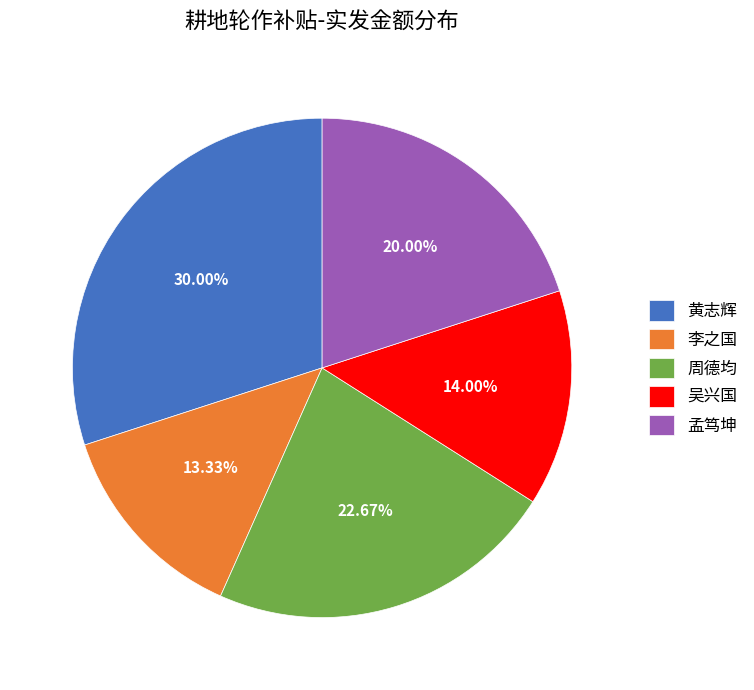

Is the sum of 周德均 and 李之国 greater than half?

No